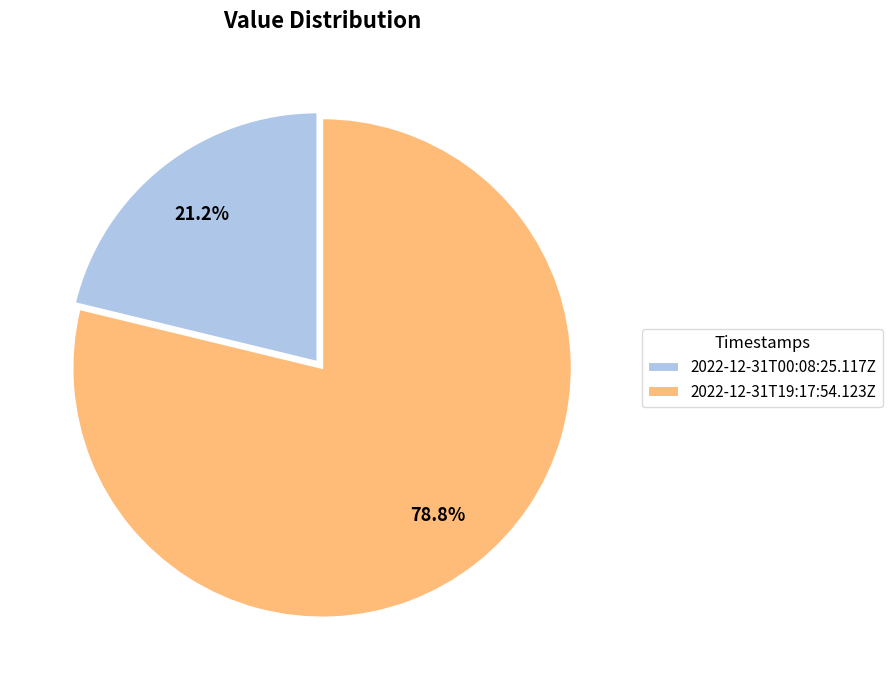

To the nearest percent, what is the difference between the 2022-12-31T19:17:54.123Z and 2022-12-31T00:08:25.117Z slice percentages?

58%